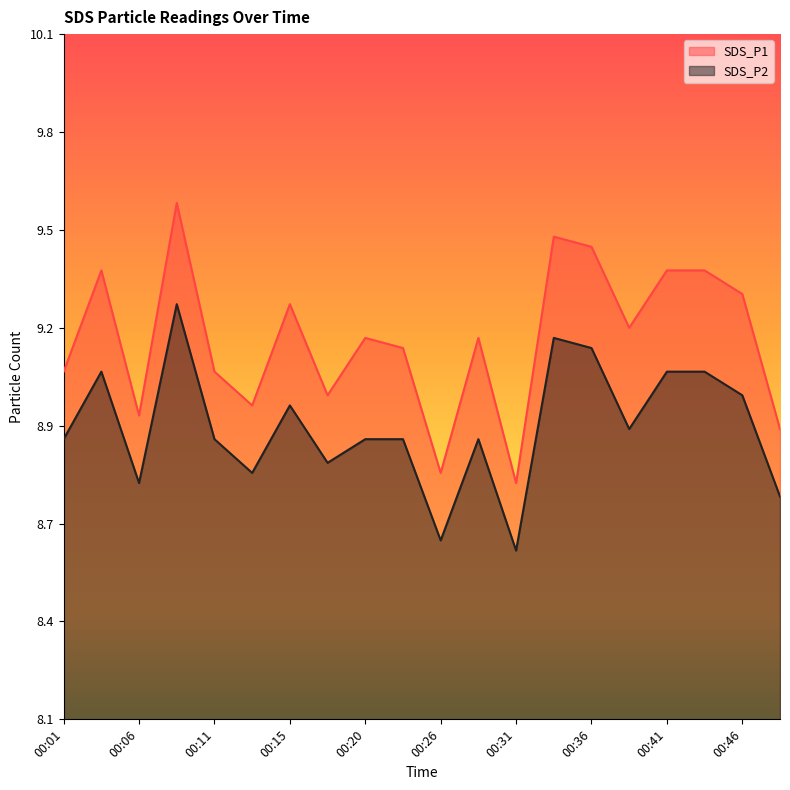

True or false: SDS_P2 and SDS_P1 cross at least once.

False